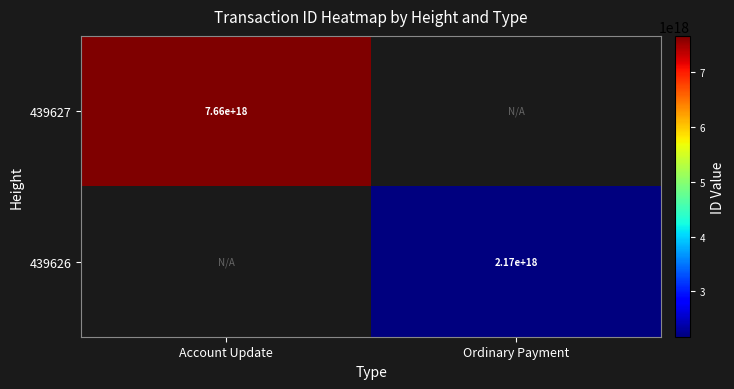

True or false: 439627 has a value of 7660000000000000000 at Account Update.

True